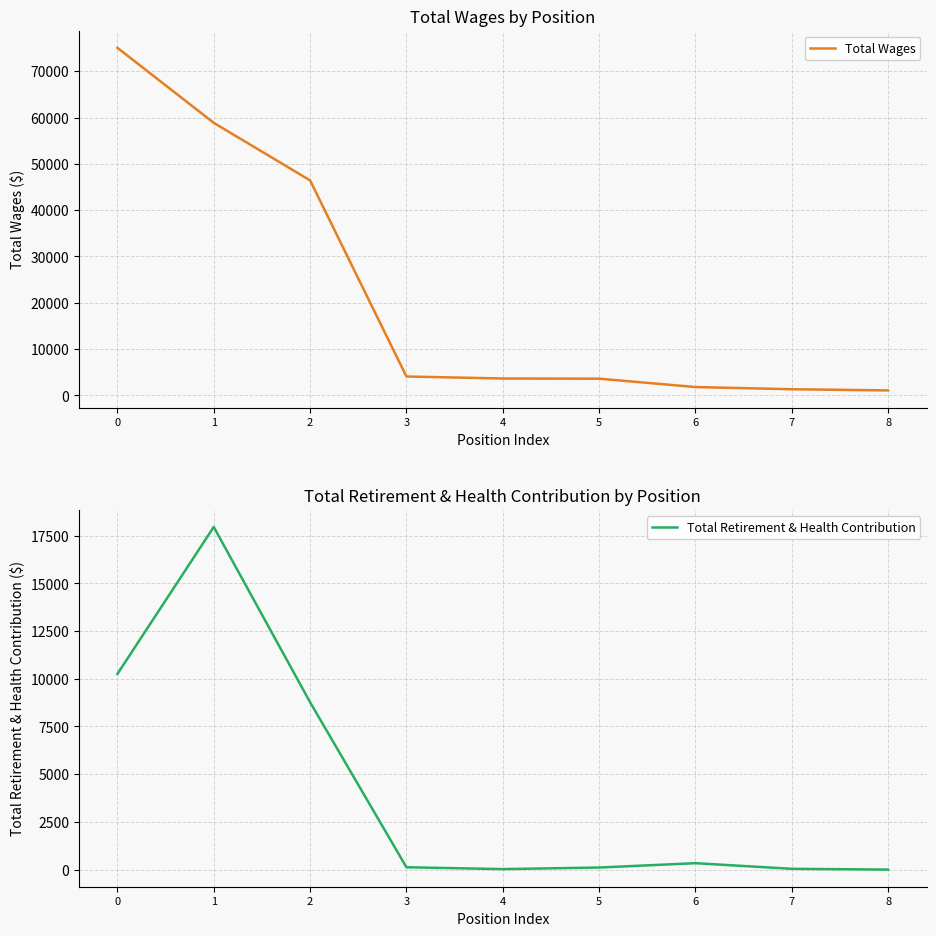

Reading left to right, transcribe all the data shown in this chart.

Total Wages: 0=75052	1=58848	2=46422	3=4073	4=3636	5=3600	6=1794	7=1321	8=1065
Total Retirement & Health Contribution: 0=10253	1=17954	2=8770	3=122	4=25	5=108	6=336	7=40	8=0